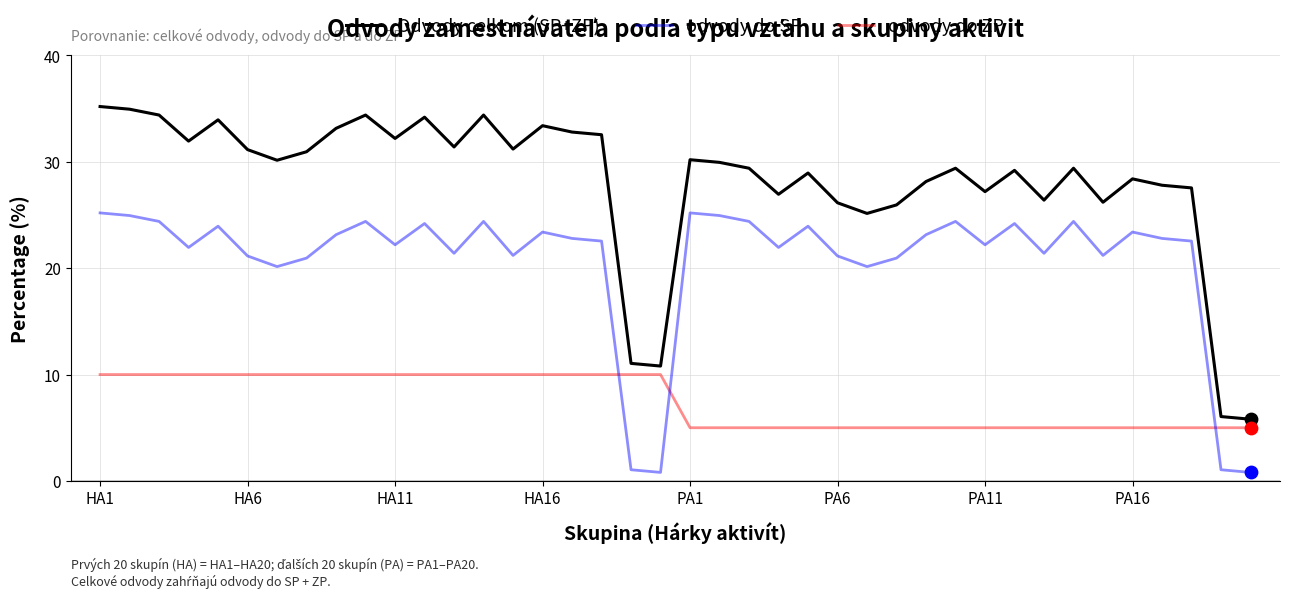

Which series has the largest total across all categories?

Odvody celkom (SP+ZP)